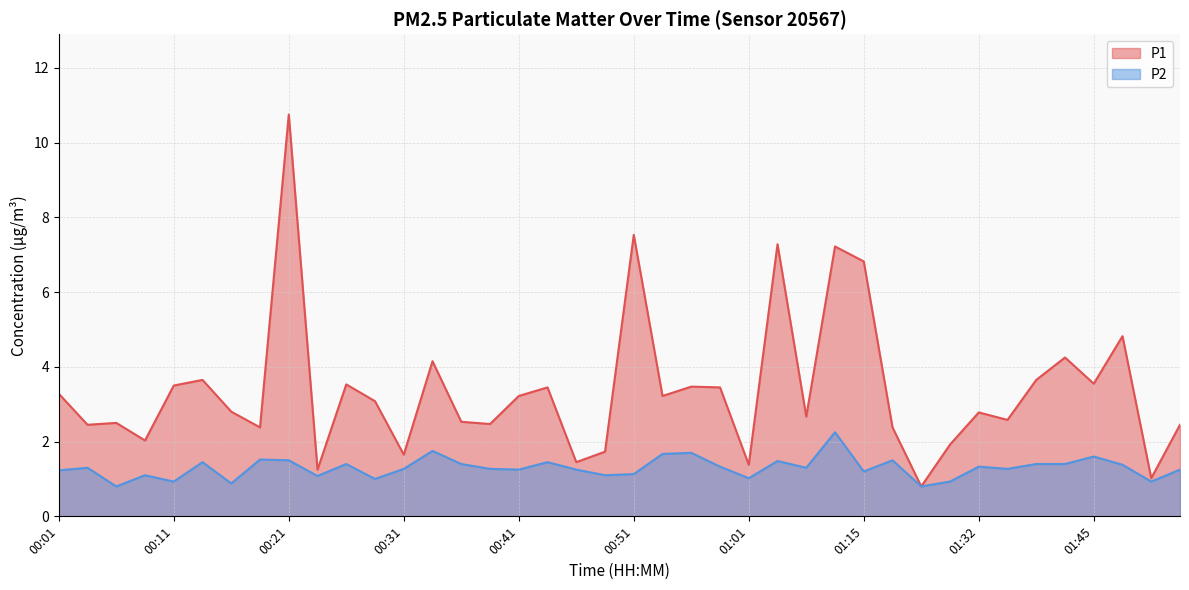

Rank the categories by P2 value from highest to lowest.

01:12, 00:33, 00:56, 00:53, 01:45, 00:19, 00:21, 01:17, 01:04, 00:14, 00:43, 00:26, 00:36, 01:40, 01:43, 01:48, 00:59, 01:32, 00:04, 01:07, 00:31, 00:38, 01:37, 00:41, 00:46, 01:53, 00:01, 01:15, 00:51, 00:09, 00:48, 00:23, 01:01, 00:28, 00:11, 01:26, 01:50, 00:16, 00:06, 01:20